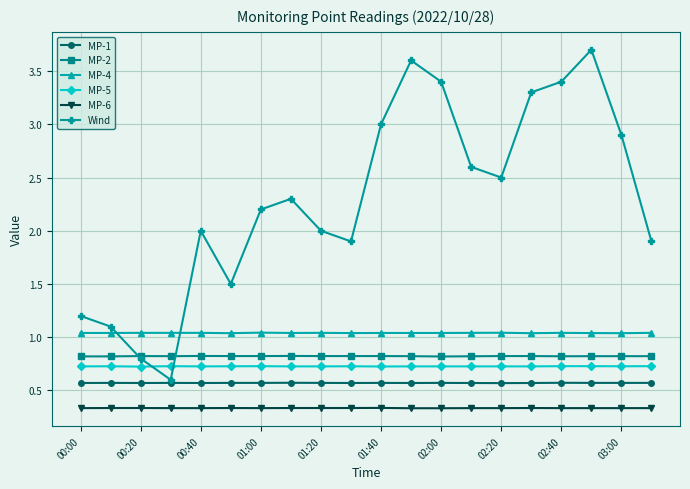

What is the smallest value displayed?

0.3